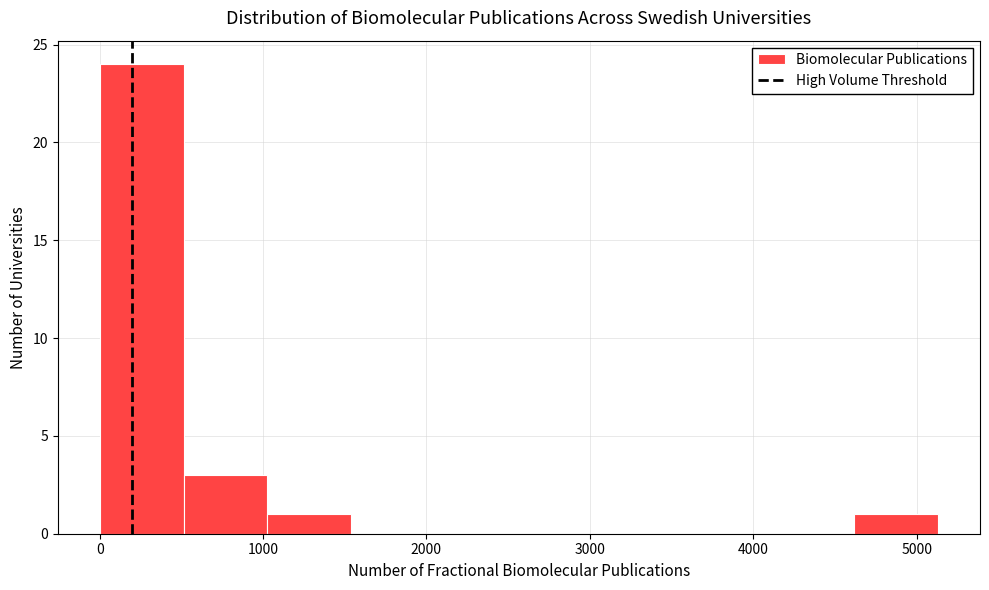

Reading left to right, transcribe this chart: for each bar, give the range it covers on the x-axis and its height. Neither the bar edges nor the heights are printed on the chart, so give them approximately, as read against the axes.

0 to 500: 24
500 to 1000: 3
1000 to 1500: 1
1500 to 2100: 0
2100 to 2600: 0
2600 to 3100: 0
3100 to 3600: 0
3600 to 4100: 0
4100 to 4600: 0
4600 to 5100: 1